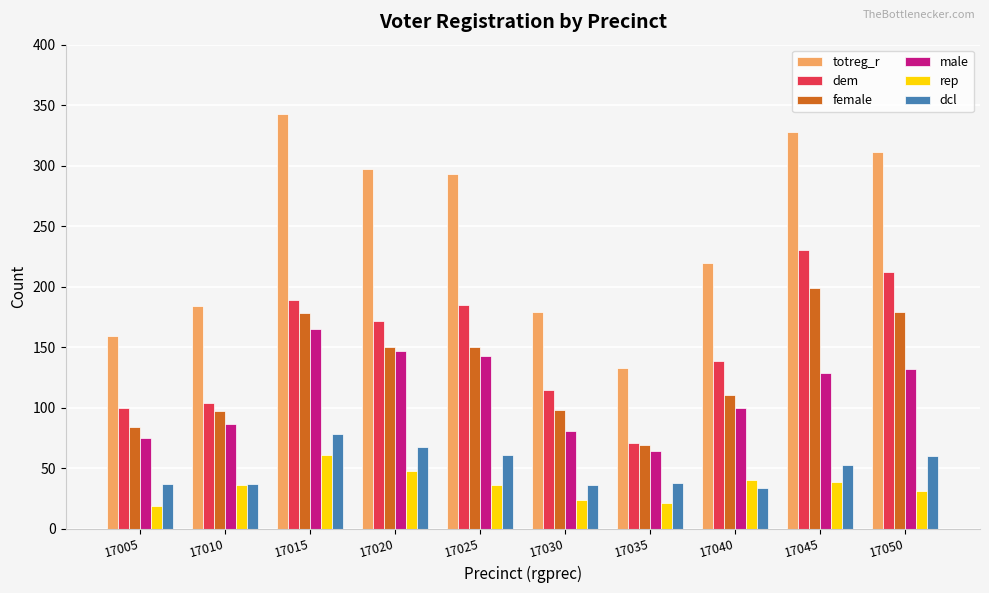

What are all the series names shown in the legend?

totreg_r, dem, female, male, rep, dcl